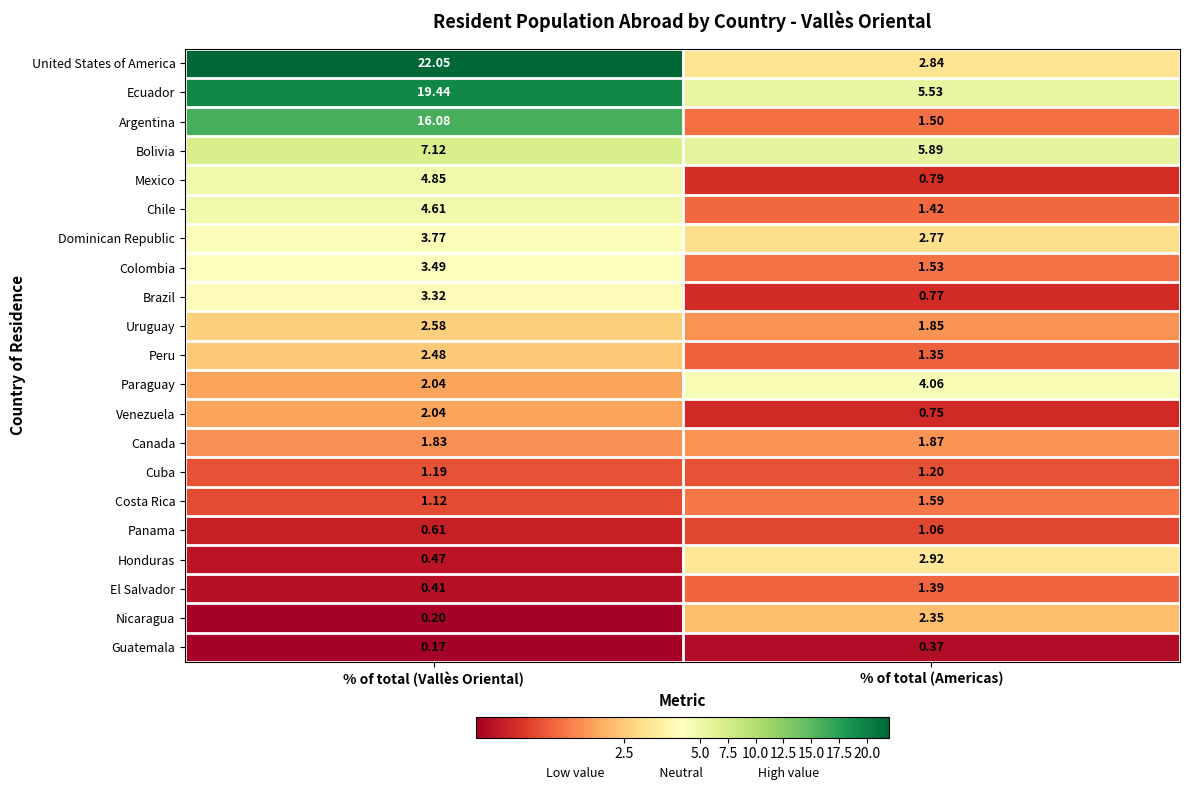

At which category is the sum across all series the highest?

% of total (Vallès Oriental)